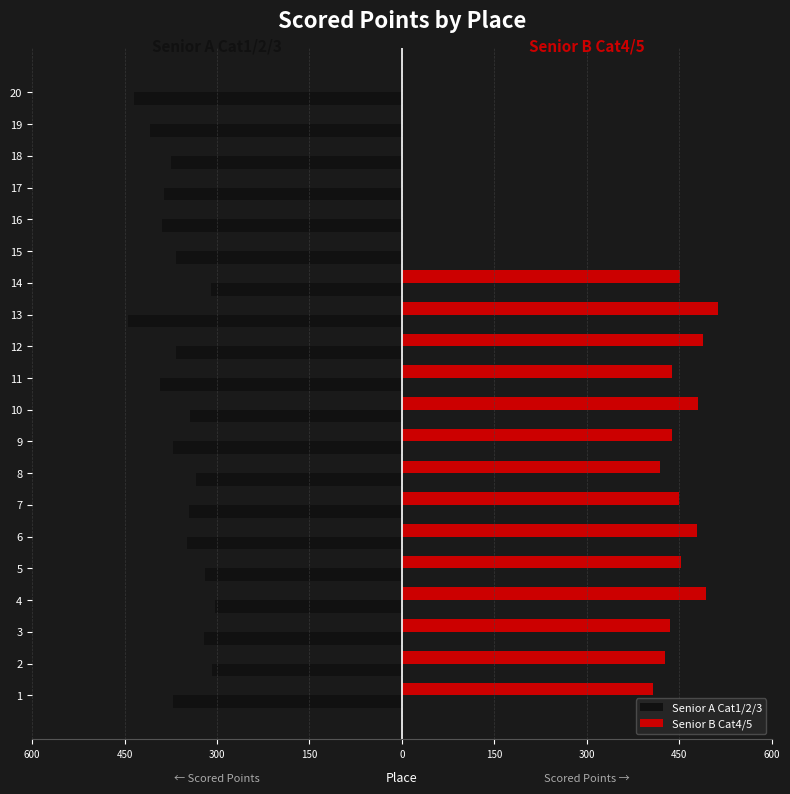

What are all the series names shown in the legend?

Senior A Cat1/2/3, Senior B Cat4/5